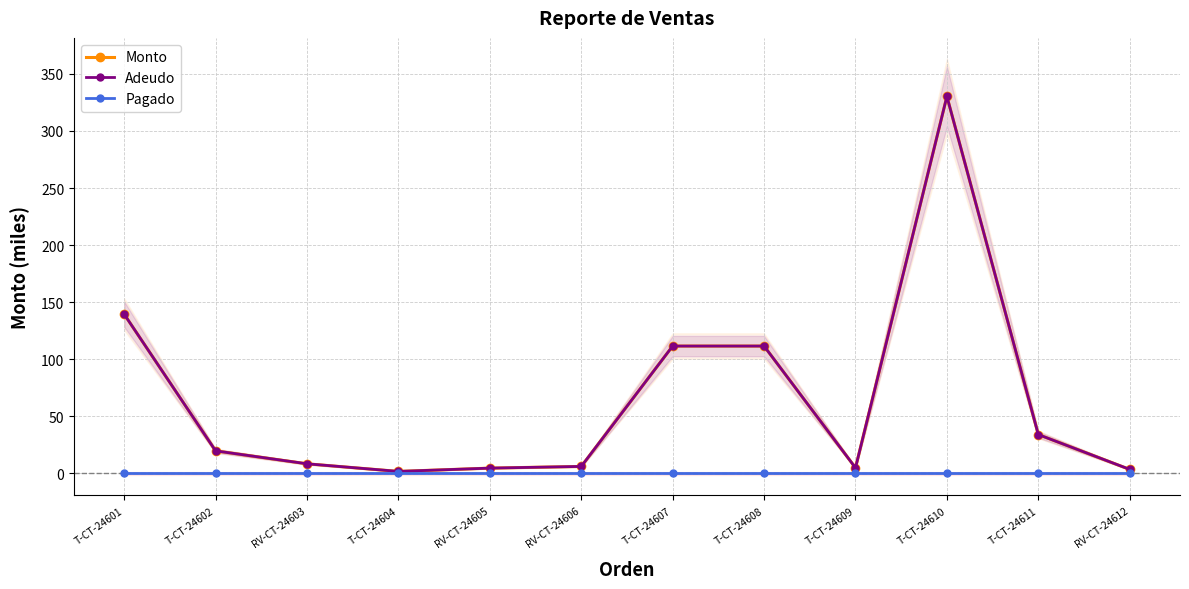

Which category has the lowest value across all series?

T-CT-24601